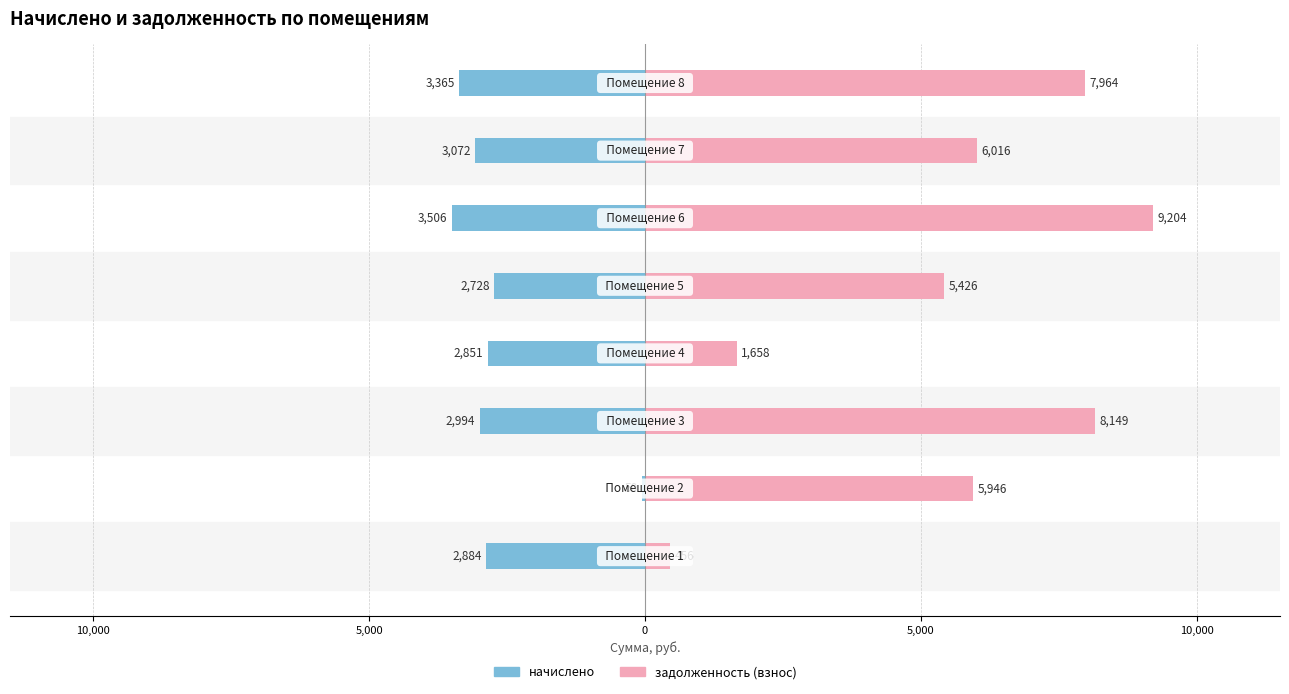

Is the value of начислено at 15,000 greater than the value of задолженность (взнос) at 0?

No